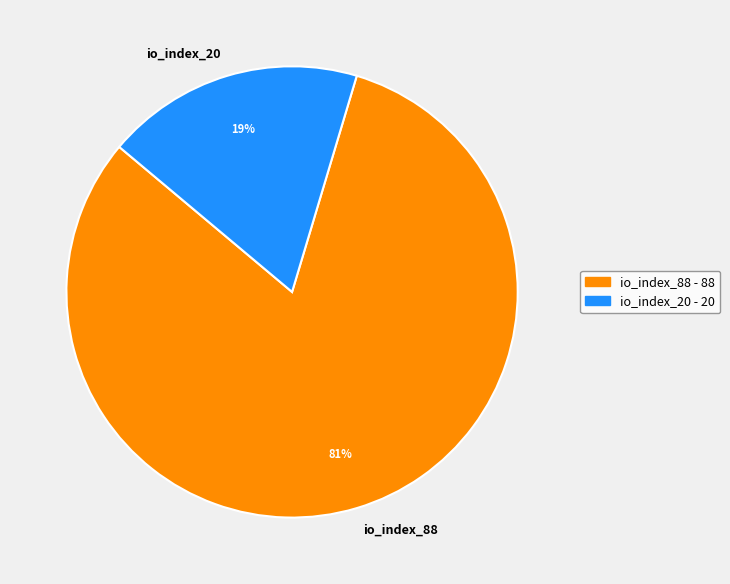

Between io_index_20 and io_index_88, which is larger?

io_index_88